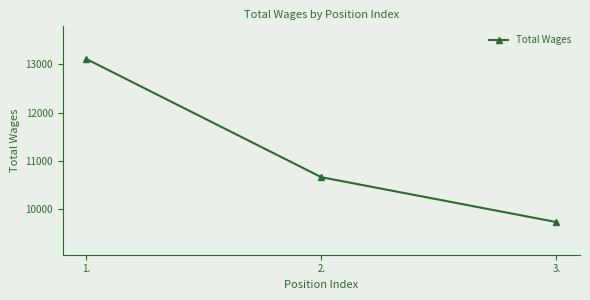

How many series are shown in this chart?

1